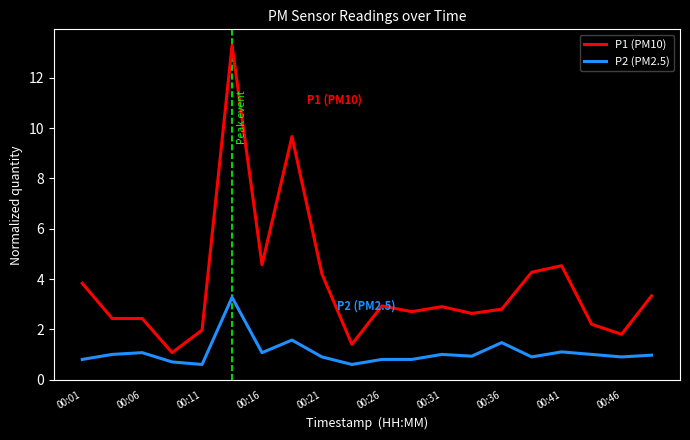

What is the average value of the P2 (PM2.5) series?

1.1